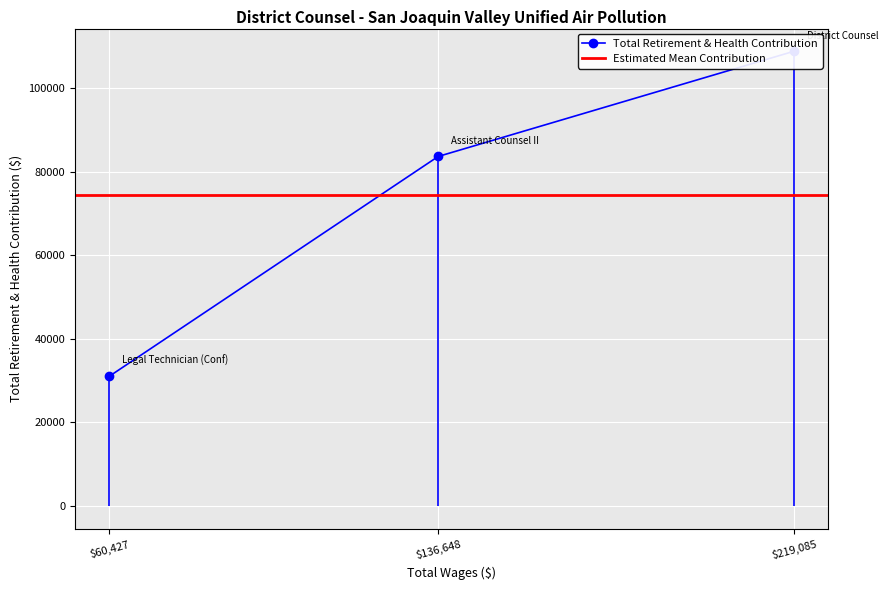

Does the chart display data point markers on the line(s)?

Yes